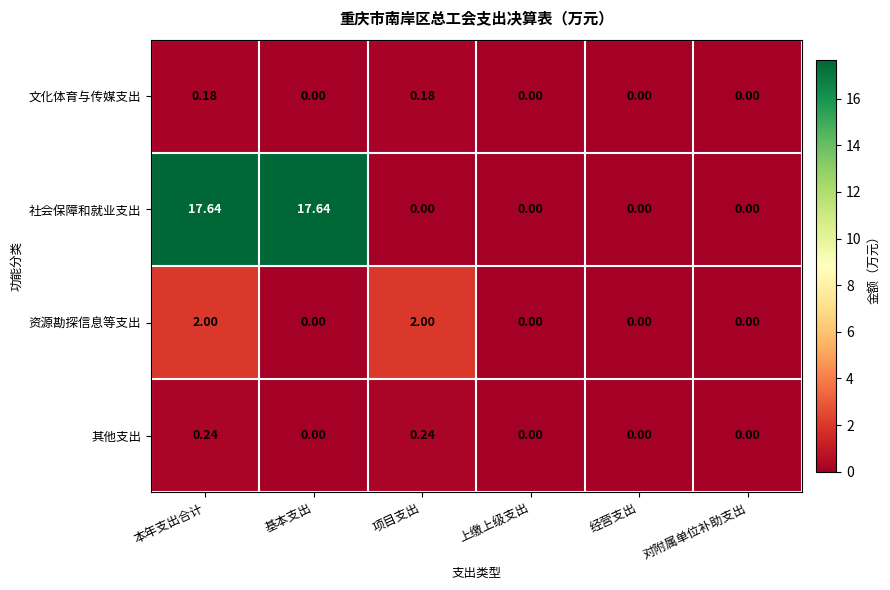

Rank the series by their maximum value, from highest to lowest.

社会保障和就业支出, 资源勘探信息等支出, 其他支出, 文化体育与传媒支出